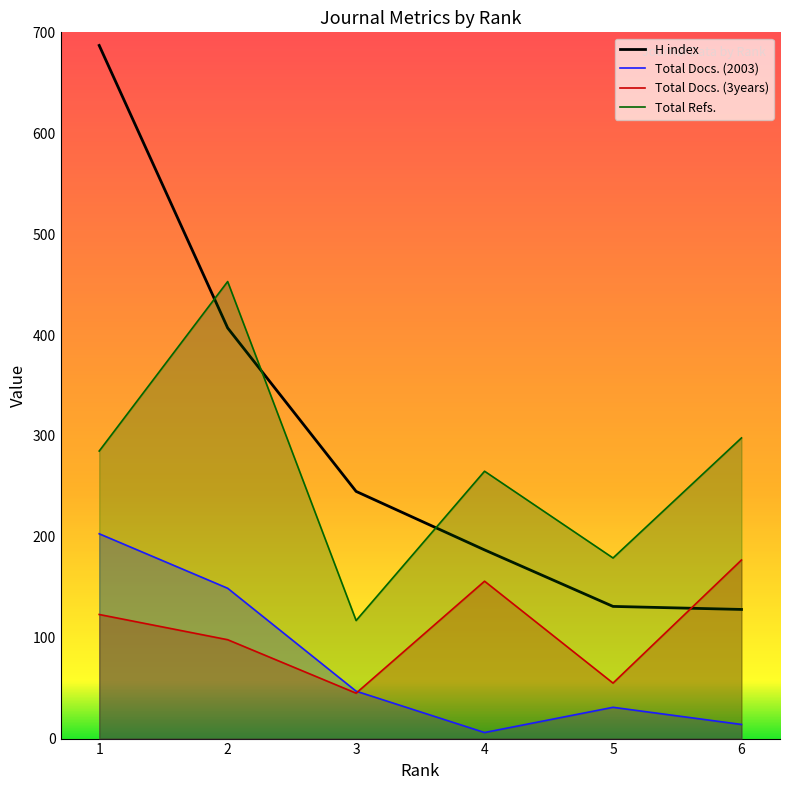

What is the total value across all series at 1?

1298